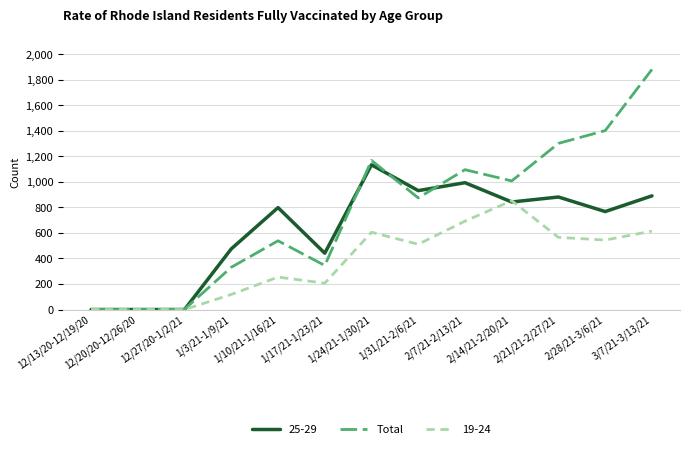

Which series has the largest range (max minus min)?

Total